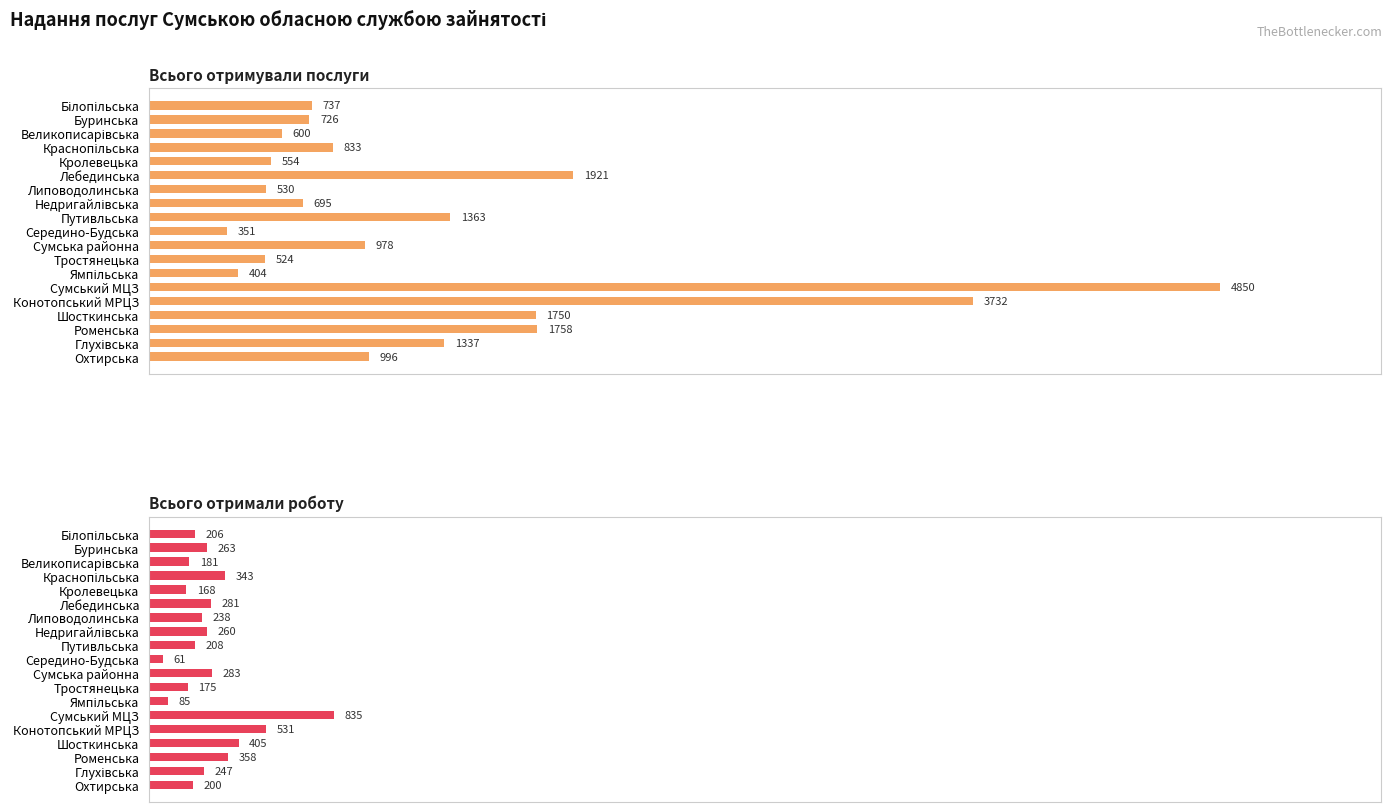

What is the value of the Всього отримували послуги bar at the 4th from the left?

833